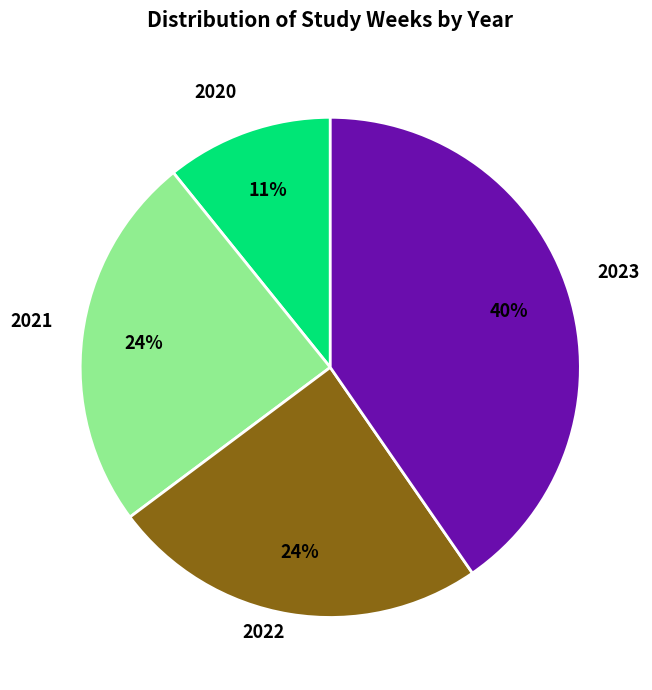

What is the ratio of the value at 2023 to the value at 2021?

1.7